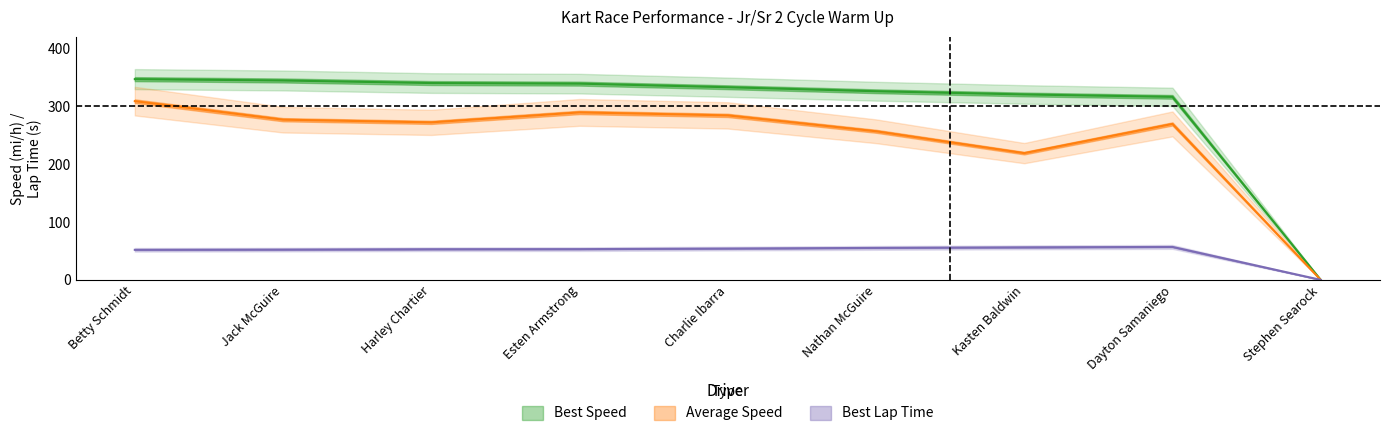

What is the difference between the maximum and second lowest values in the Best Speed series?

30.6